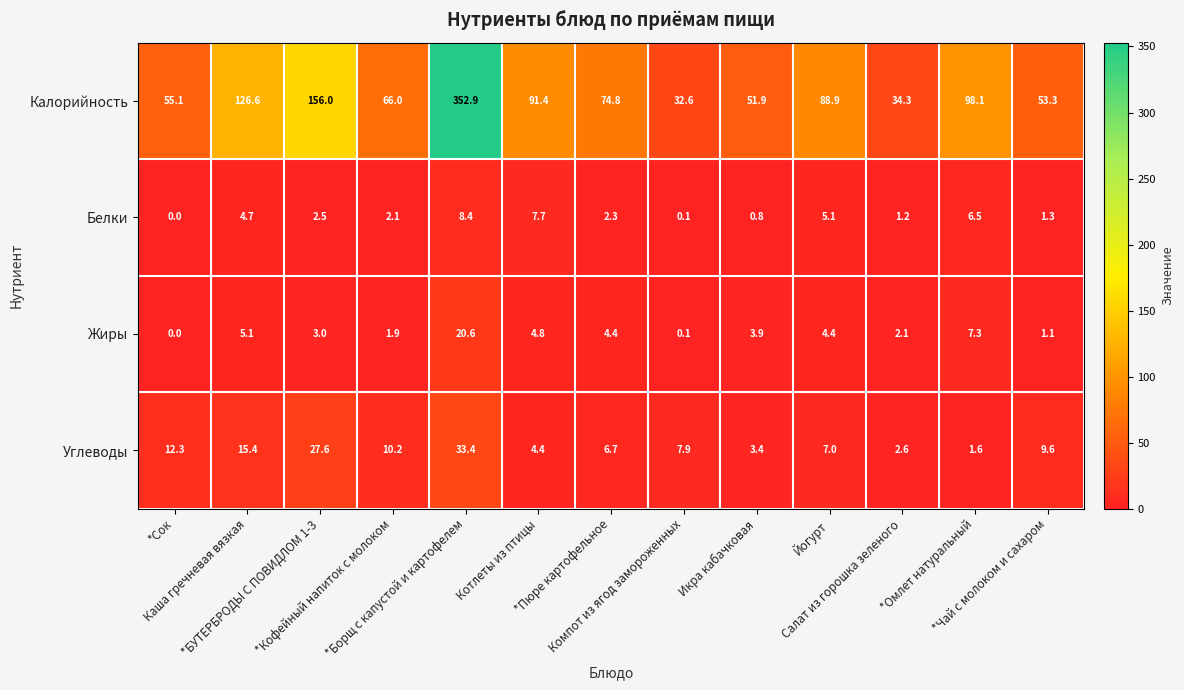

Rank the series by their maximum value, from highest to lowest.

Калорийность, Углеводы, Жиры, Белки